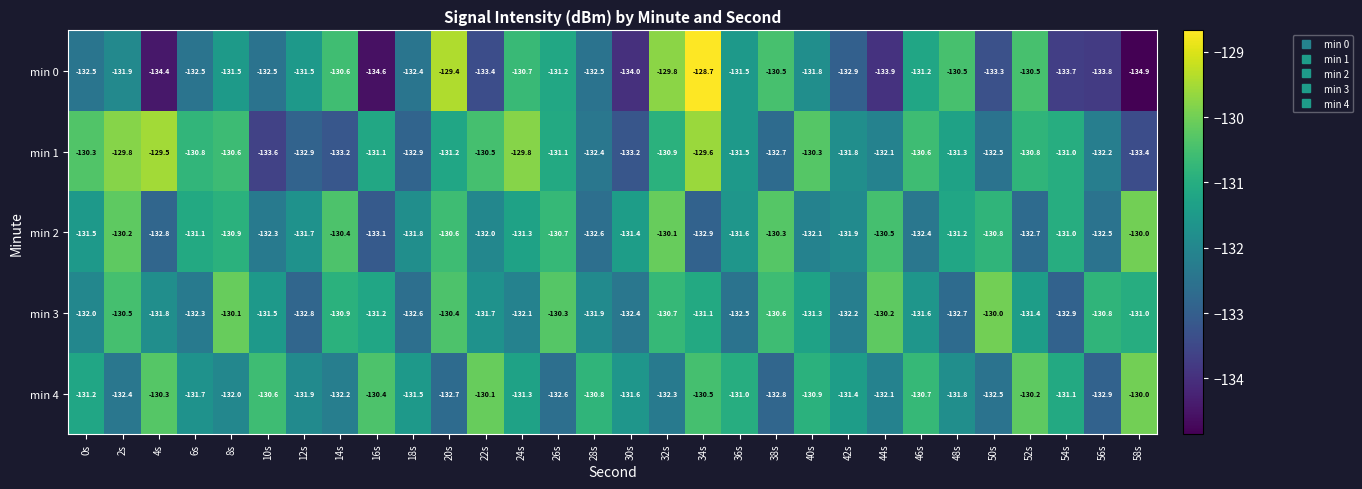

Where does the min 4 series first go above -131?

4s